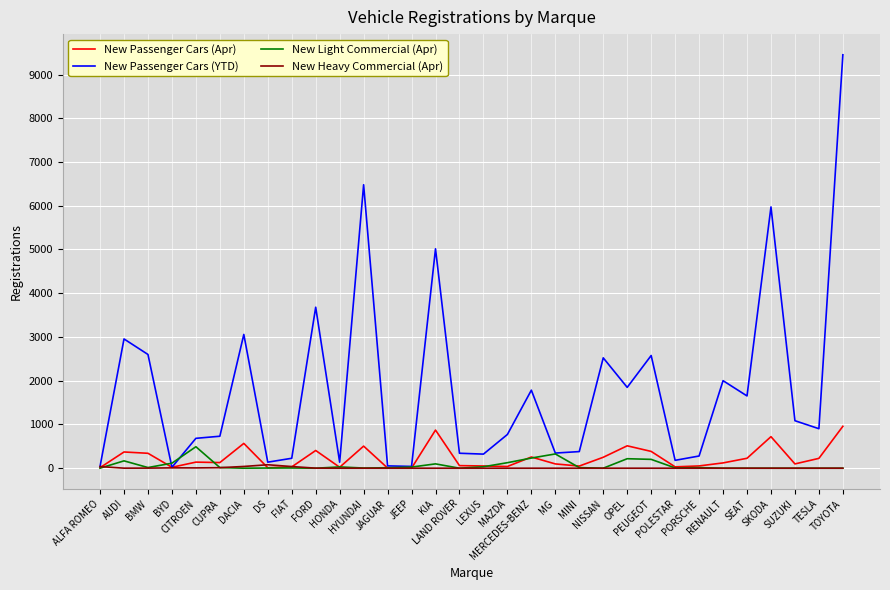

Which series has the largest total across all categories?

New Passenger Cars (YTD)